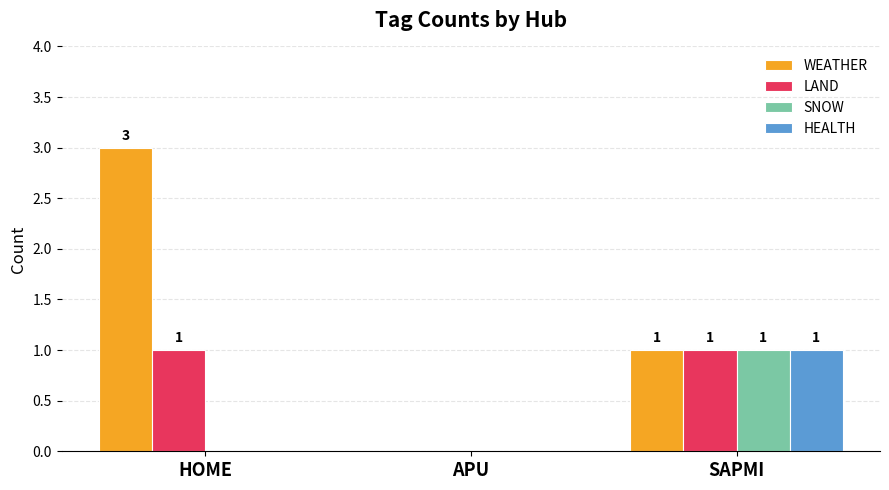

Between HOME and APU, which series saw the biggest shift?

WEATHER